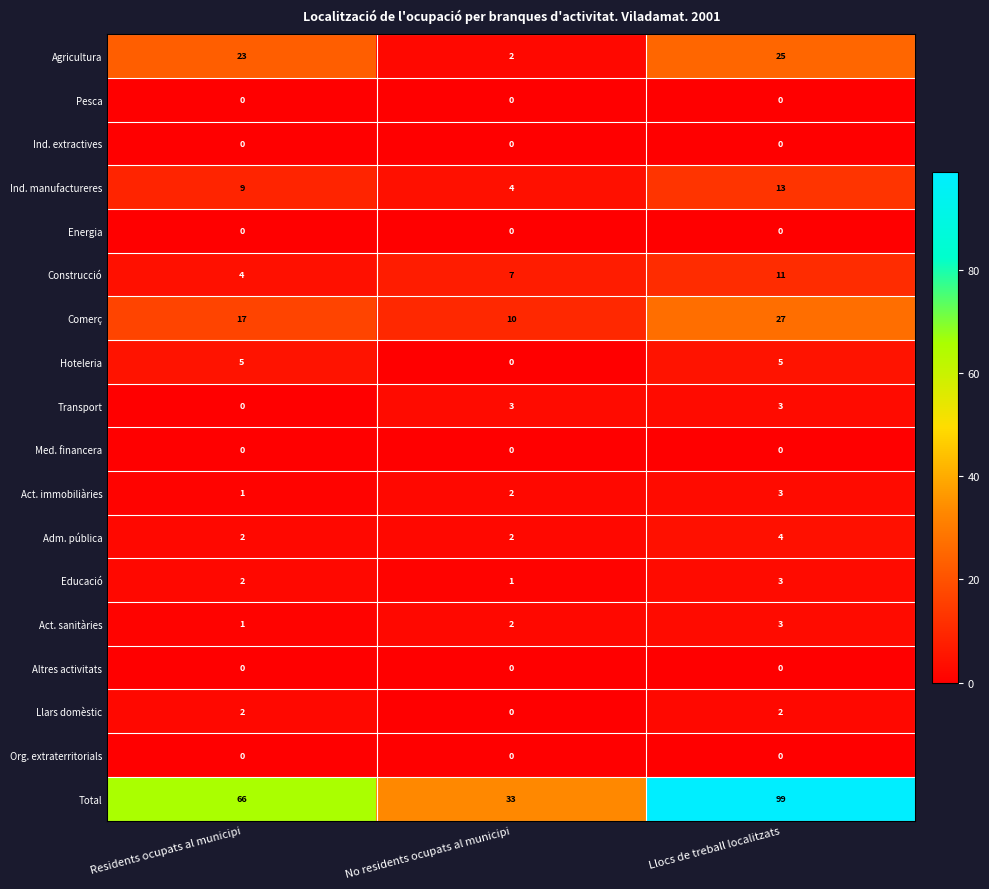

What is the difference between the maximum and minimum values in the Ind. manufactureres series?

9